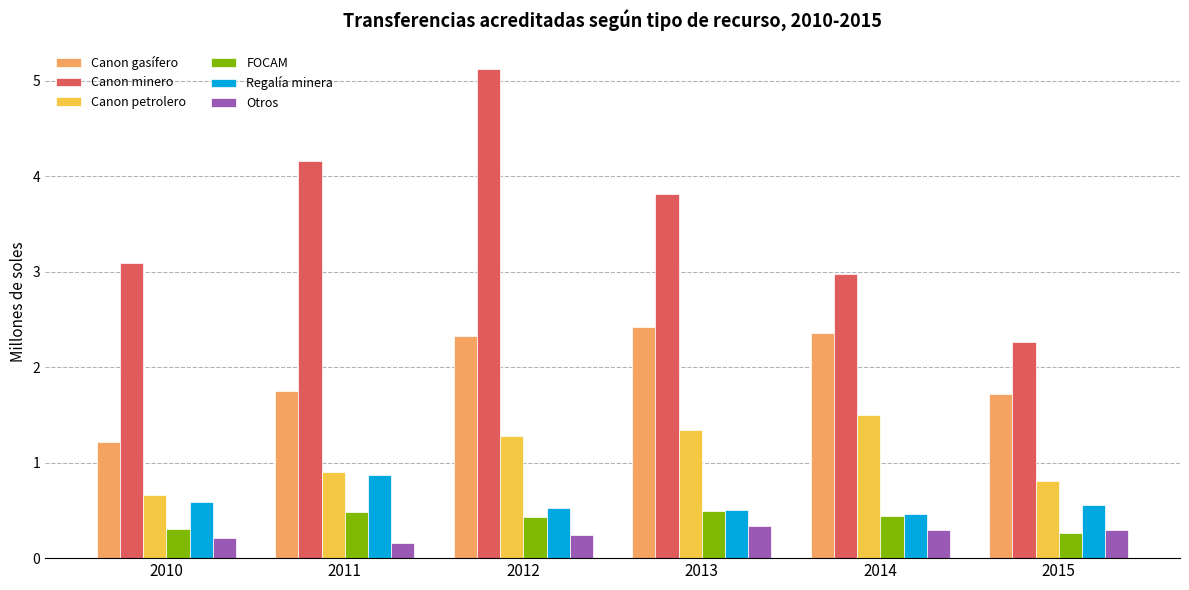

What is the minimum value for Regalía minera?

0.5